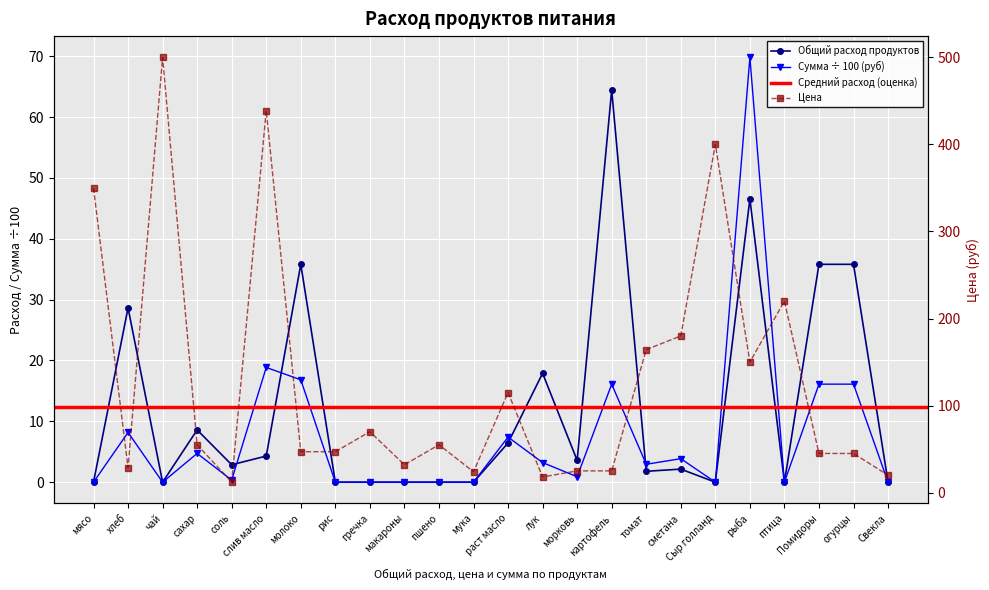

What is the difference between the second highest and minimum values in the Сумма (руб) series?

18.9